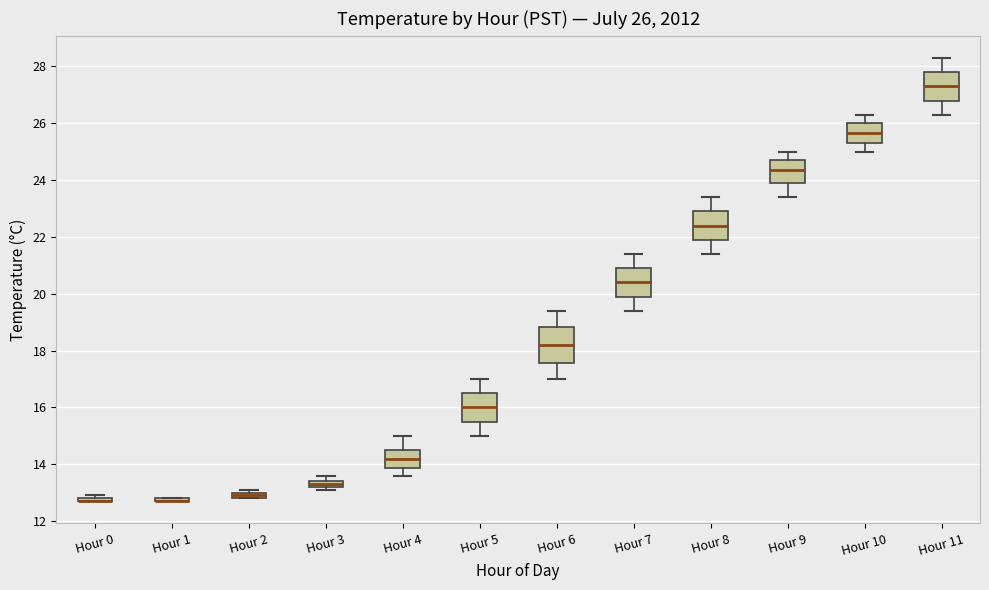

Comparing the boxes themselves (not the whiskers), which one is the tallest?

Hour 6